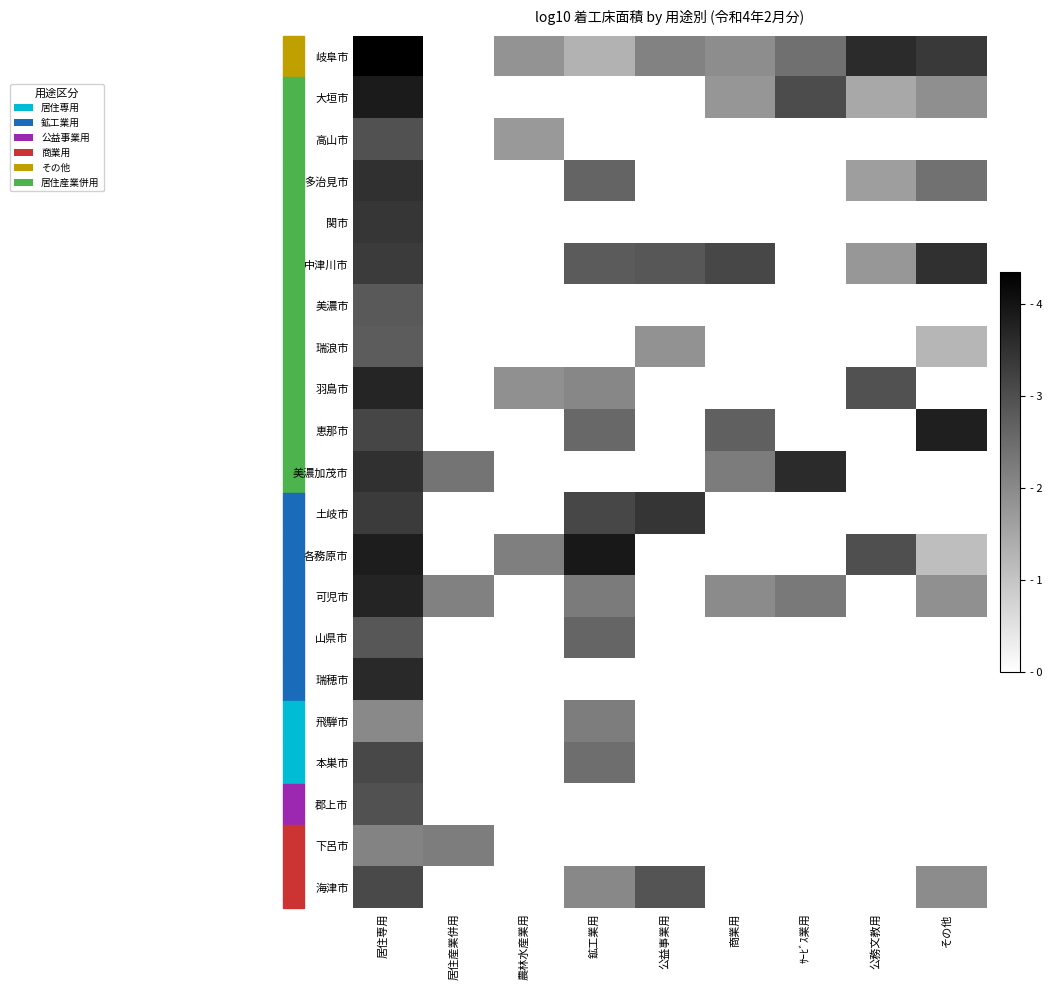

List the series in order of their peak value, highest first.

岐阜市, 各務原市, 大垣市, 恵那市, 可児市, 羽島市, 瑞穂市, 美濃加茂市, 多治見市, 中津川市, 土岐市, 関市, 本巣市, 海津市, 高山市, 郡上市, 山県市, 美濃市, 瑞浪市, 飛騨市, 下呂市